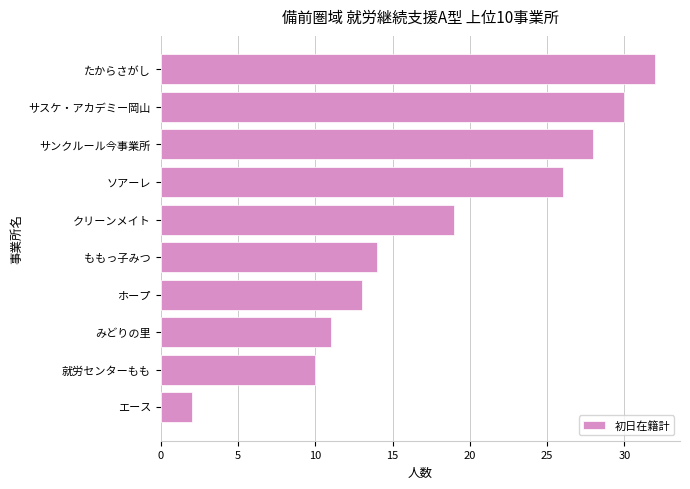

What is the change in value from ソアーレ to たからさがし?

+6